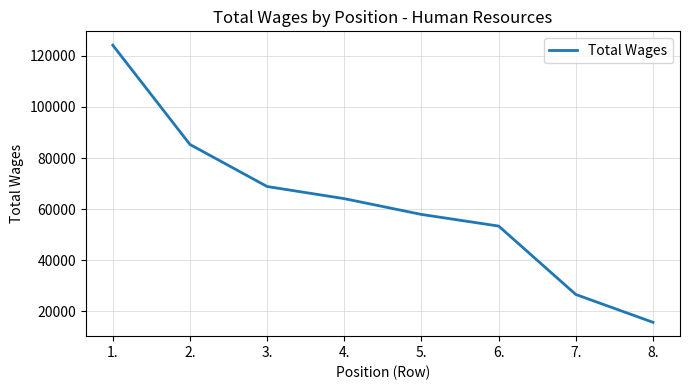

Where does the data first go above 64104?

1.